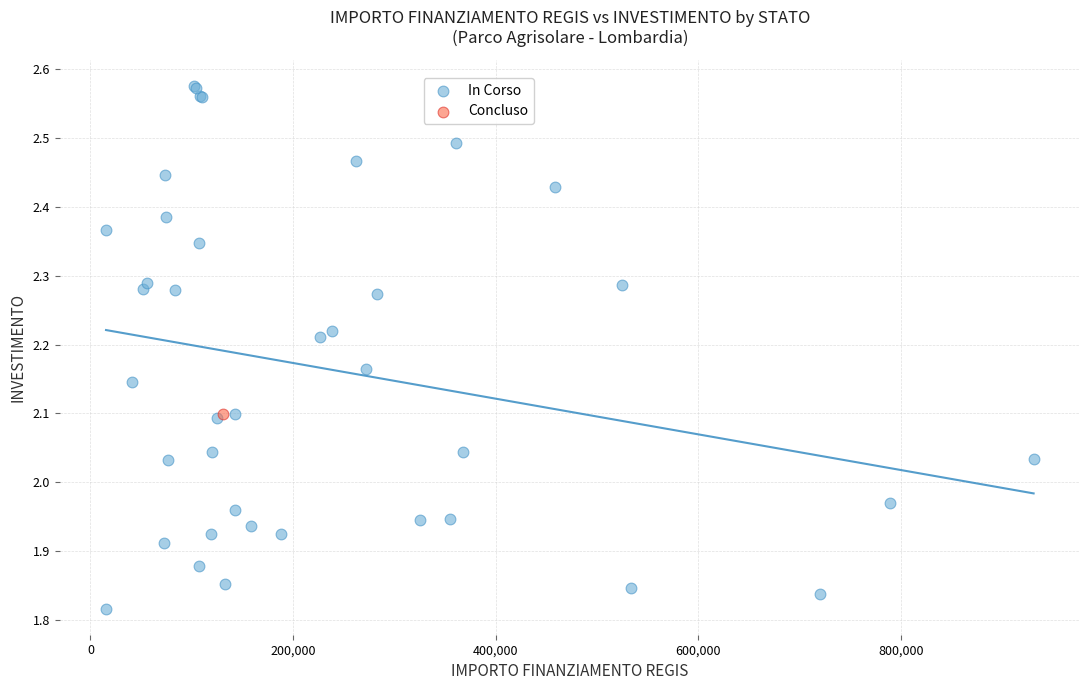

What are all the series names shown in the legend?

In Corso, Concluso